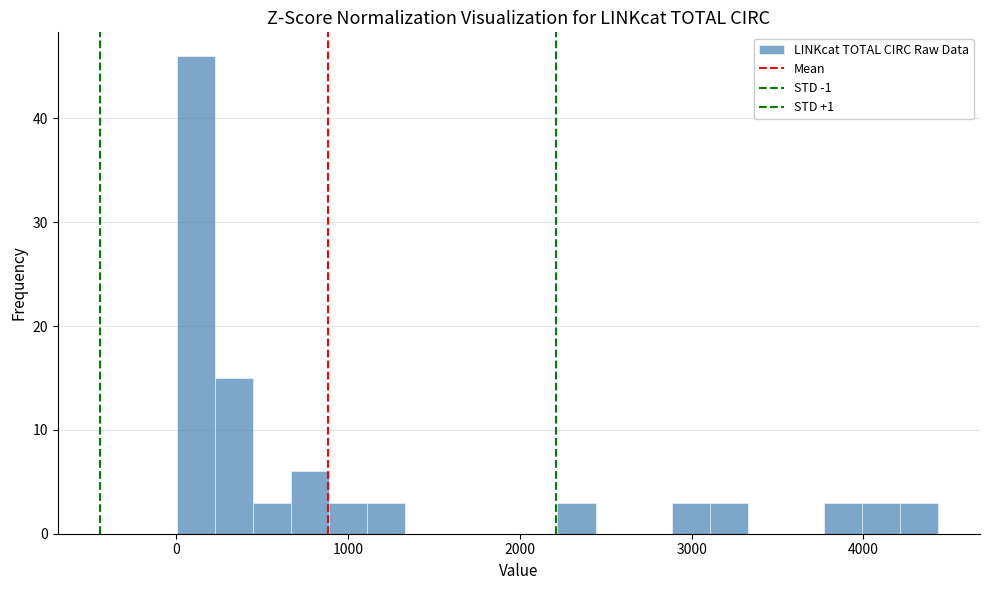

Read against the x-axis, roughly where is the centre of the tallest bar?

100